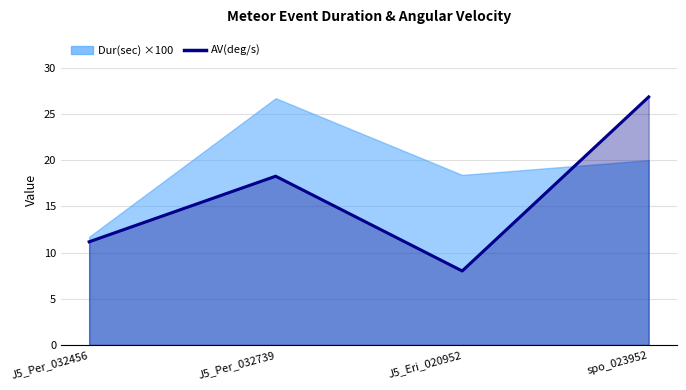

Rank the categories by value from highest to lowest.

spo_023952, J5_Per_032739, J5_Per_032456, J5_Eri_020952